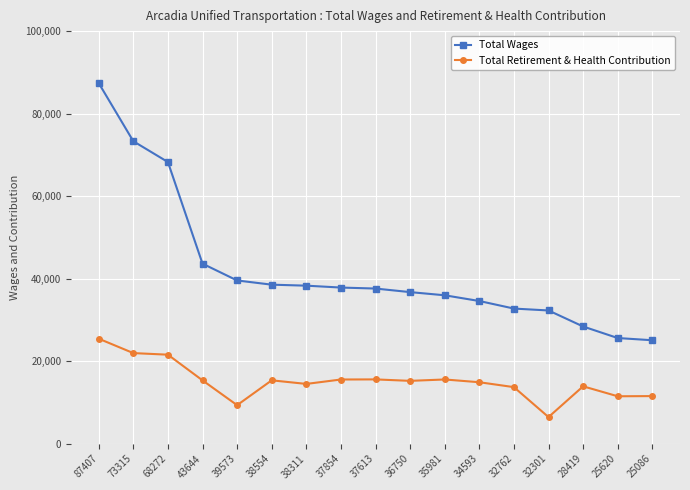

How many data points in Total Wages are less than 37613?

8